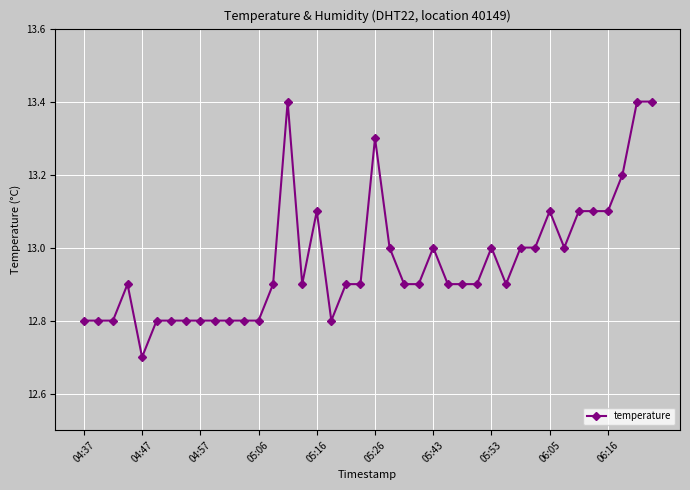

What is the value of the 11th point from the left?

12.8